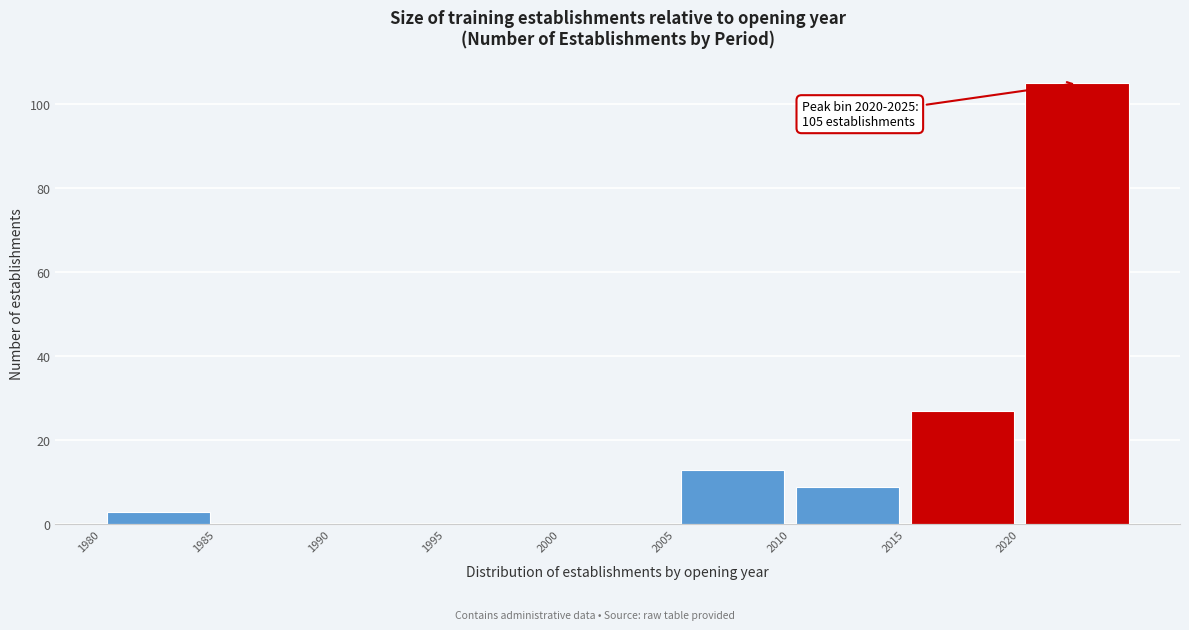

Over which range of the x-axis is the bar tallest?

2020 to 2025